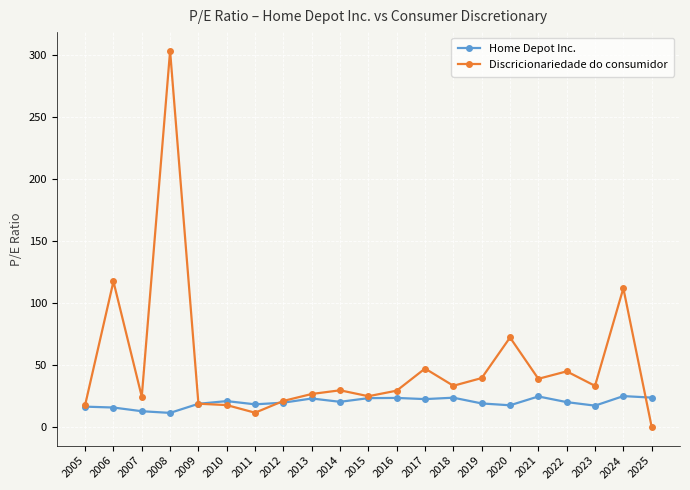

Where is the first local minimum for Discricionariedade do consumidor?

2007